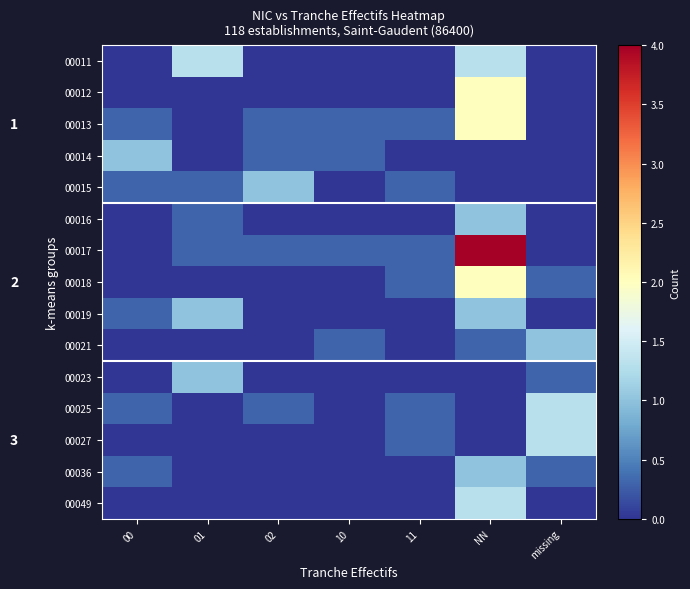

What is the difference between the second highest and minimum values in the 00015 series?

0.3